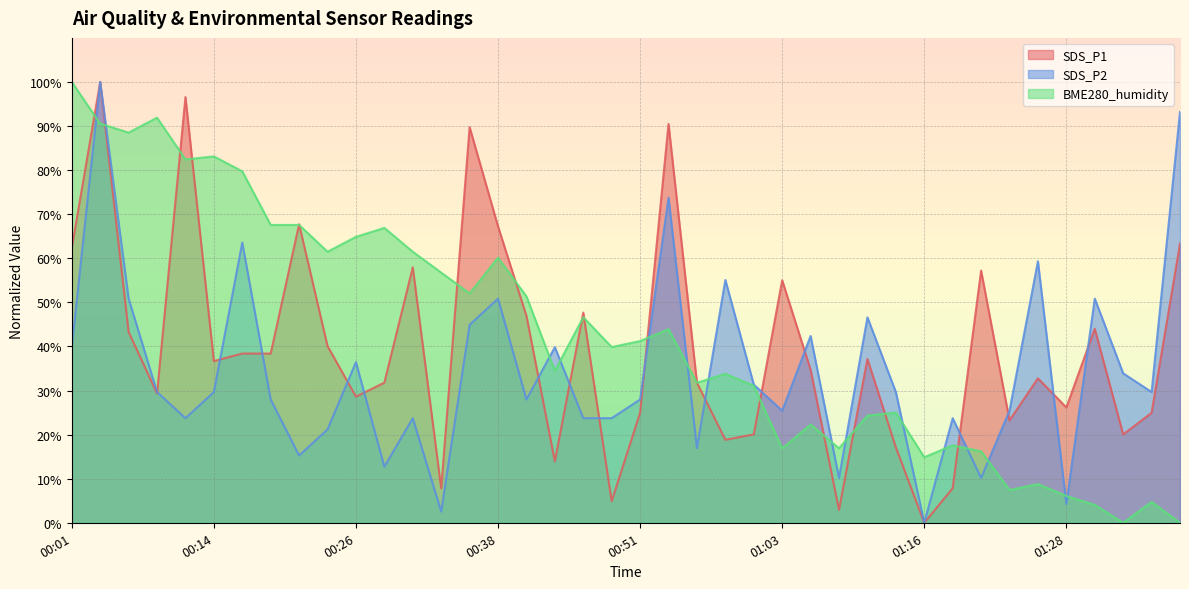

How many data points in SDS_P1 are less than 36?

20